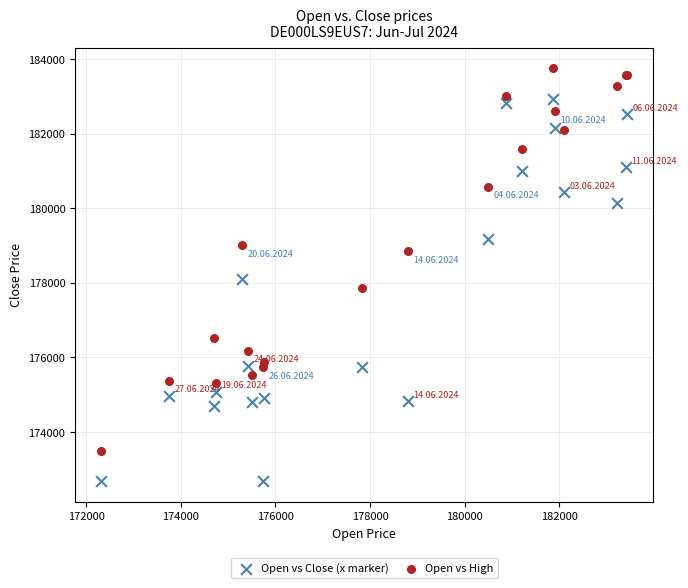

What are all the series names shown in the legend?

Open vs Close (x marker), Open vs High